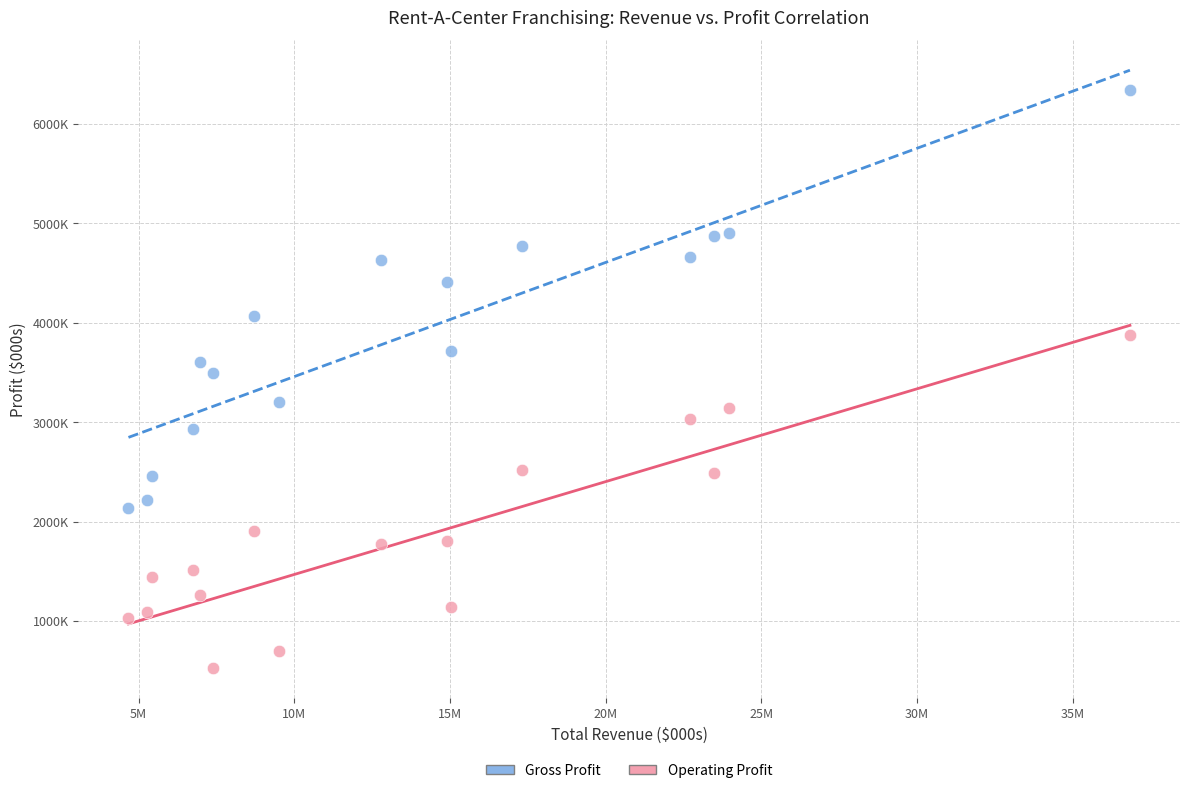

What are all the series names shown in the legend?

Gross Profit, Operating Profit